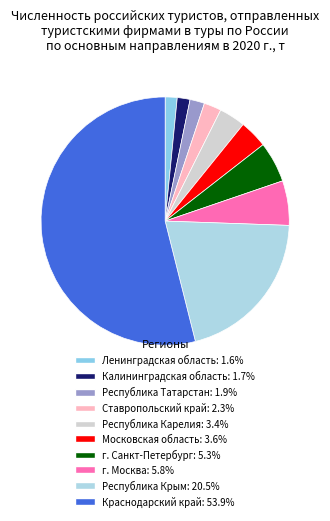

The Московская область slice represents 4% of the pie. True or false?

True